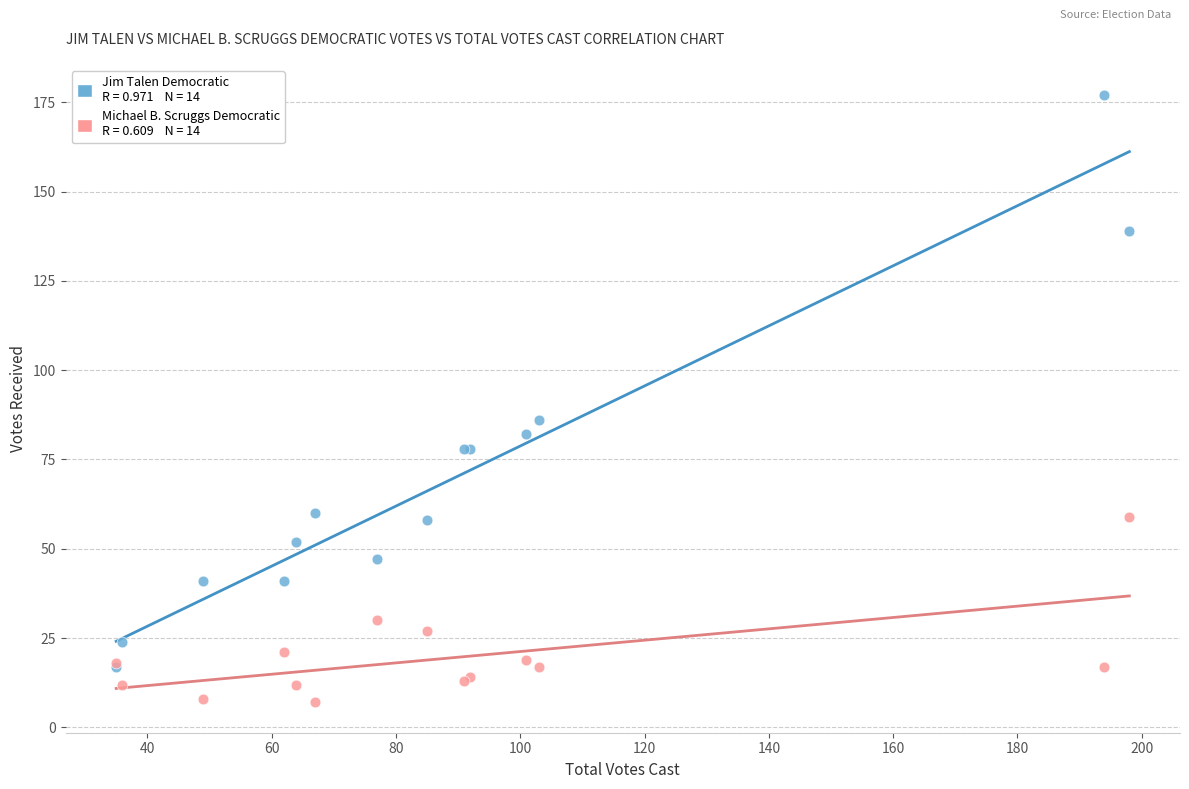

Across all series, what Y value is closest to 92?

86